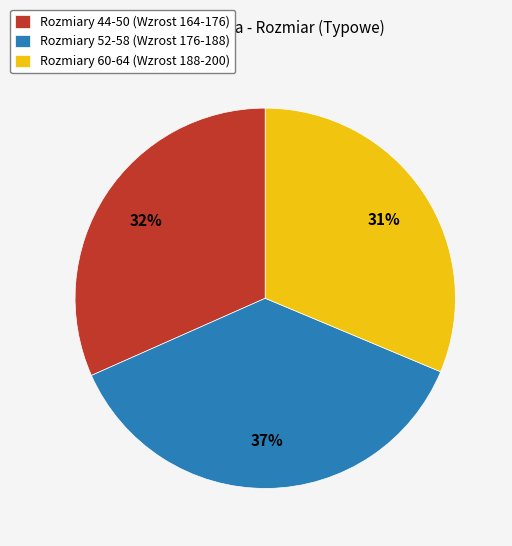

To the nearest percent, what is the average slice percentage?

33%